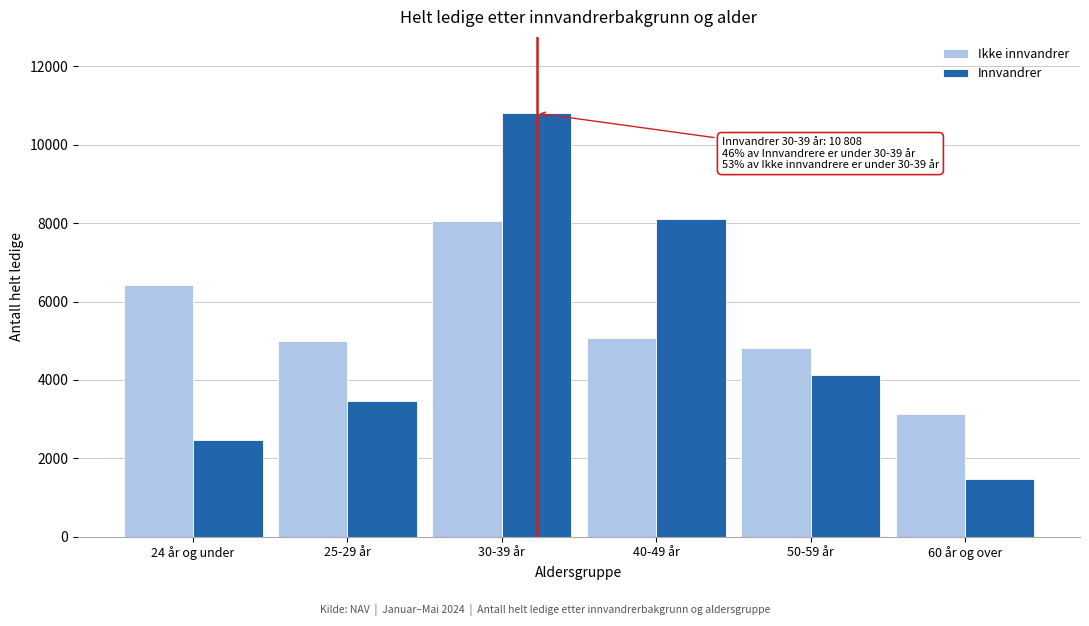

Reading left to right, what are all the values shown in this chart?

Ikke innvandrer: 6418	4990	8049	5063	4811	3143
Innvandrer: 2471	3453	10808	8112	4133	1482